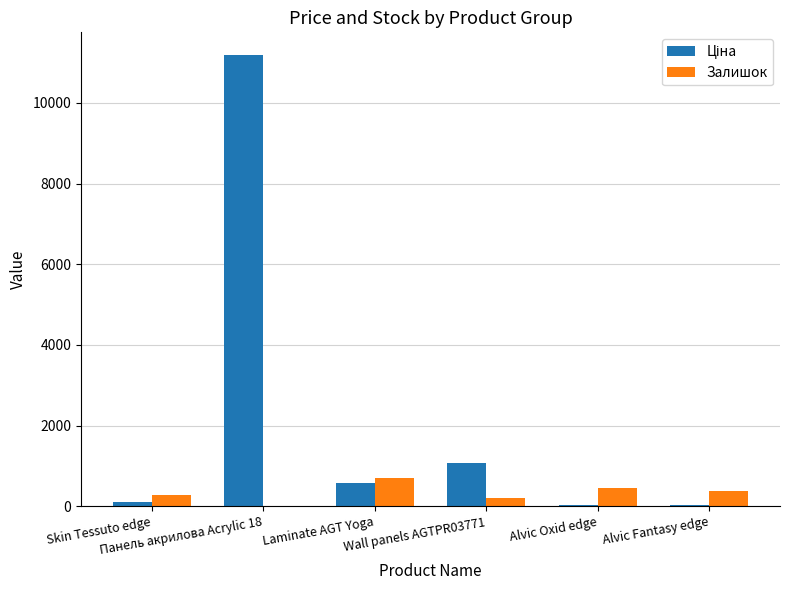

What is the greatest value displayed?

11188.2